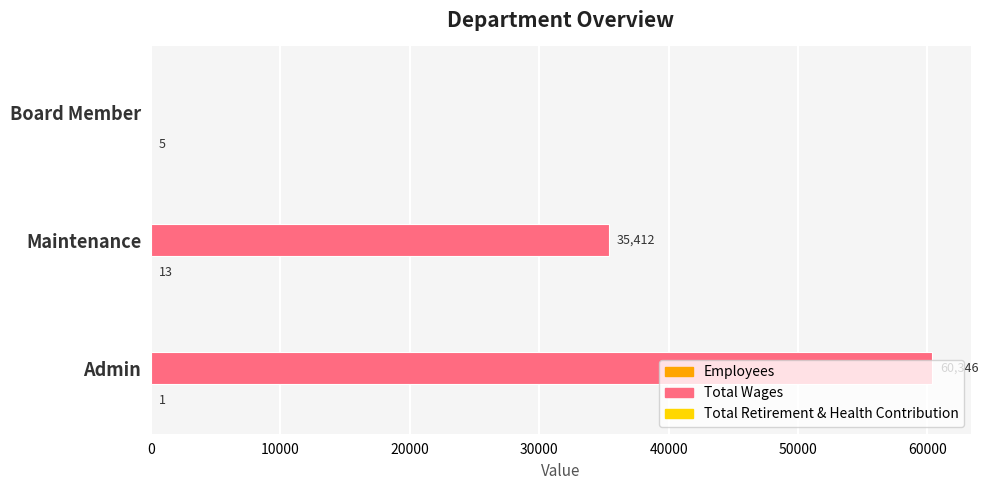

At which category does the chart reach its peak across all series?

Admin